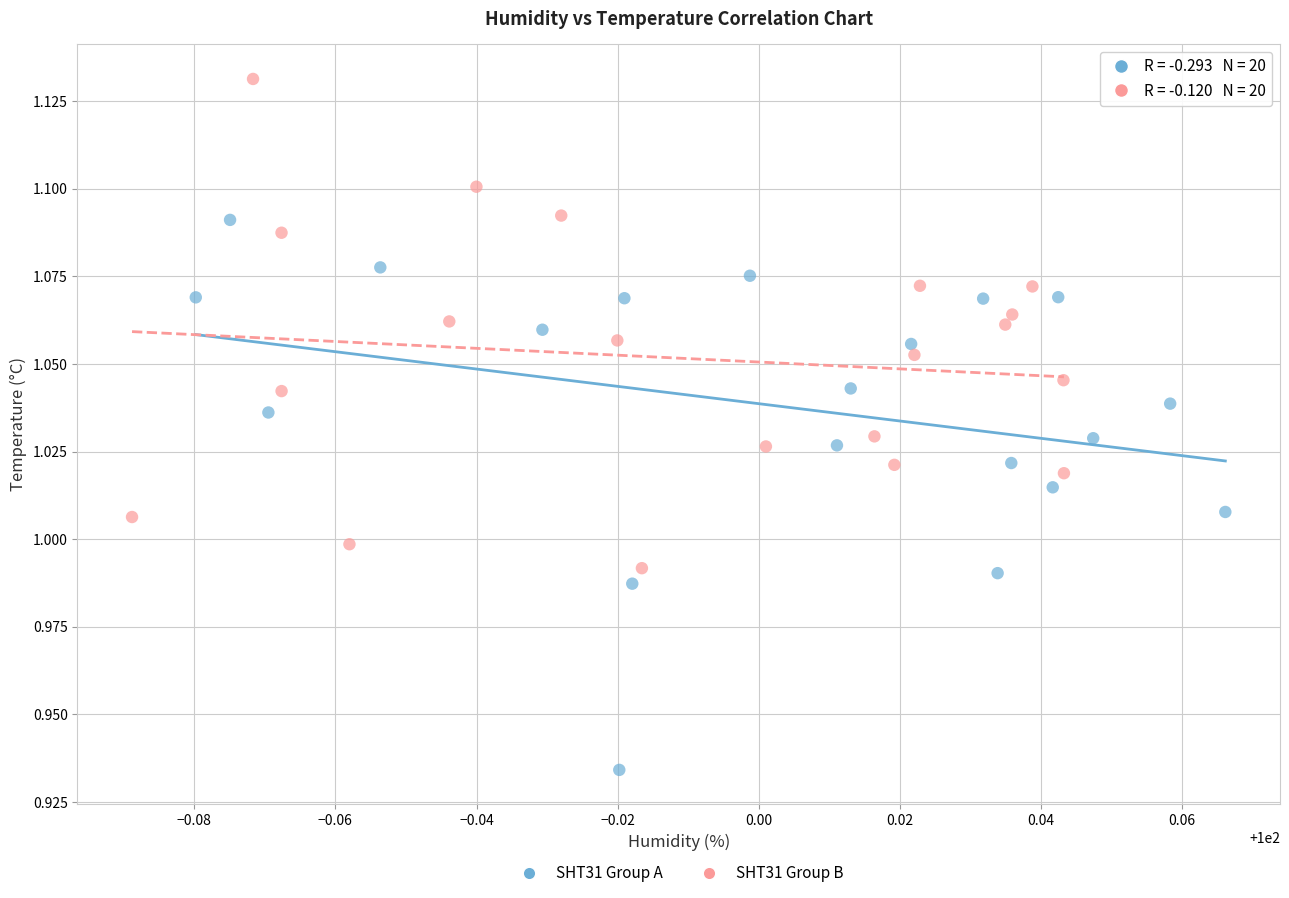

What are all the series names shown in the legend?

SHT31 Group A, SHT31 Group B